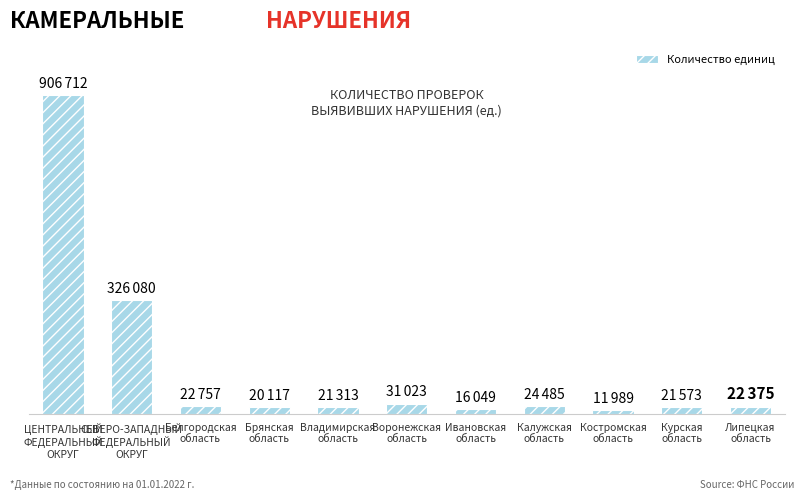

What is the sum of all values?

1424473